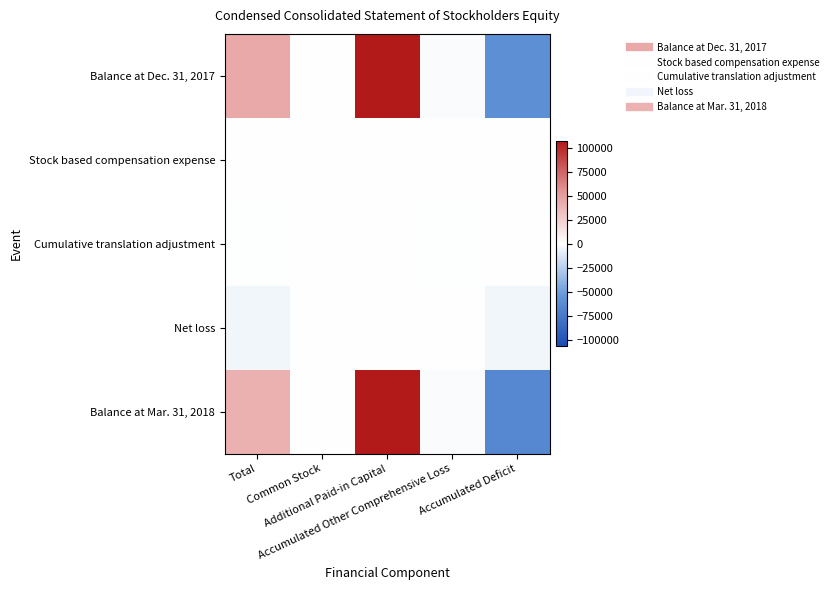

Rank the series by their maximum value, from lowest to highest.

Cumulative translation adjustment, Net loss, Stock based compensation expense, Balance at Dec. 31, 2017, Balance at Mar. 31, 2018